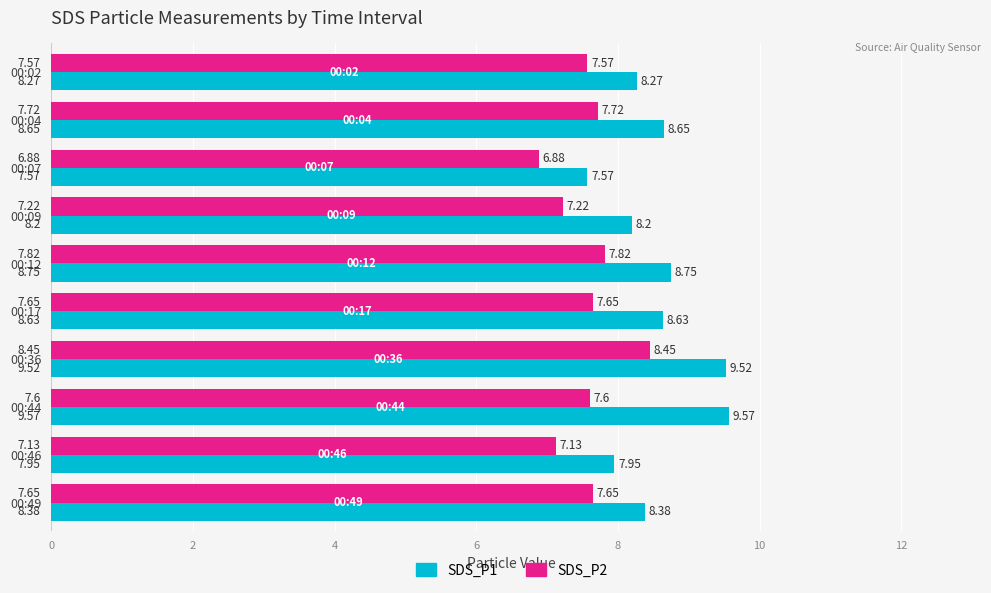

Which category has the lowest value across all series?

00:07